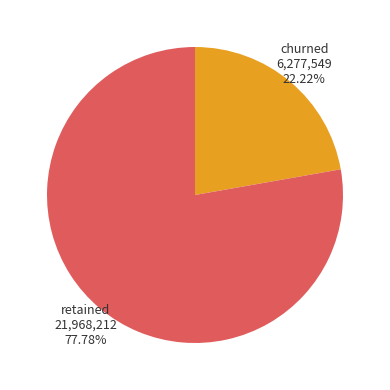

Is there any slice that represents more than half of the pie?

Yes